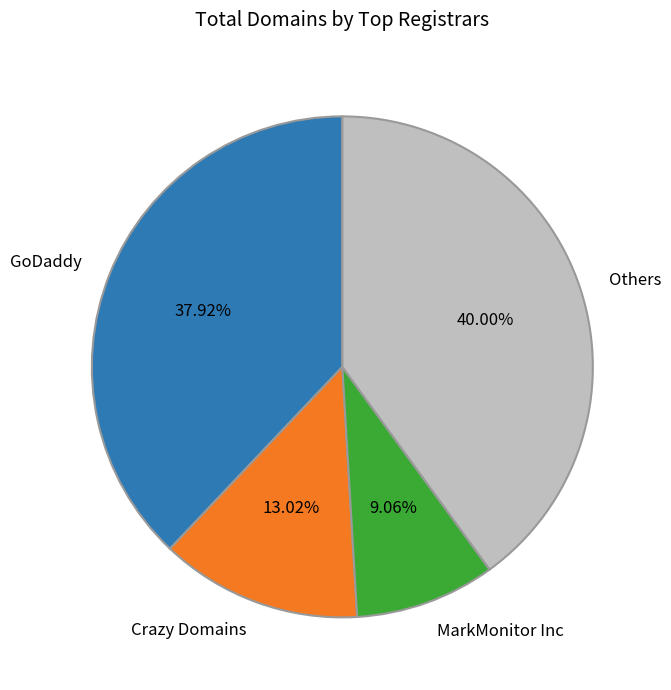

Combined, do MarkMonitor Inc and GoDaddy account for over 50%?

No